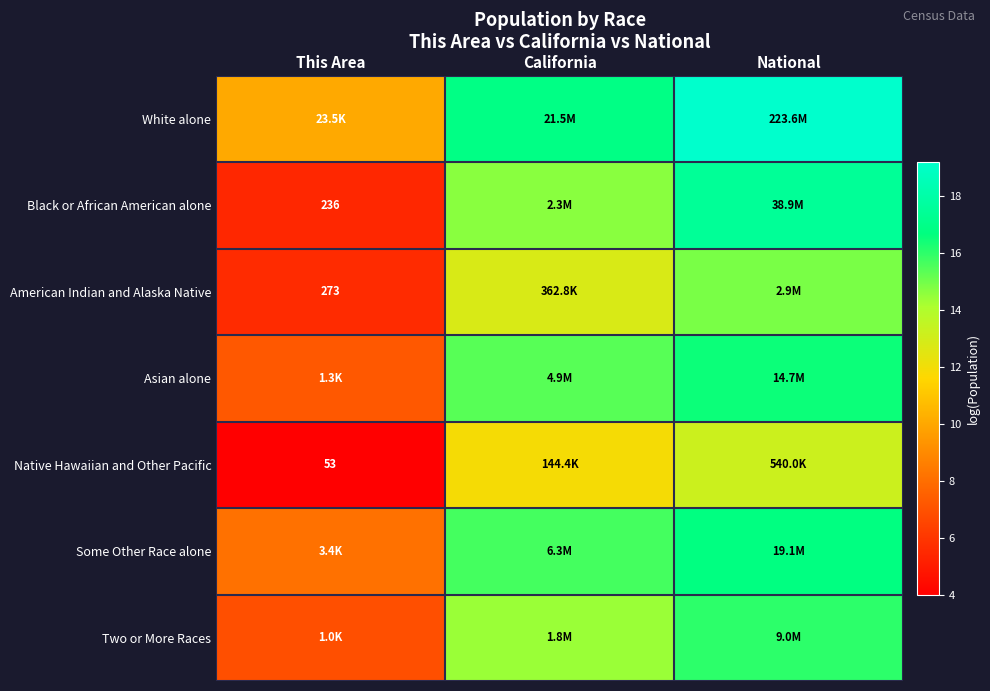

What is the maximum value shown in the chart?

19.2